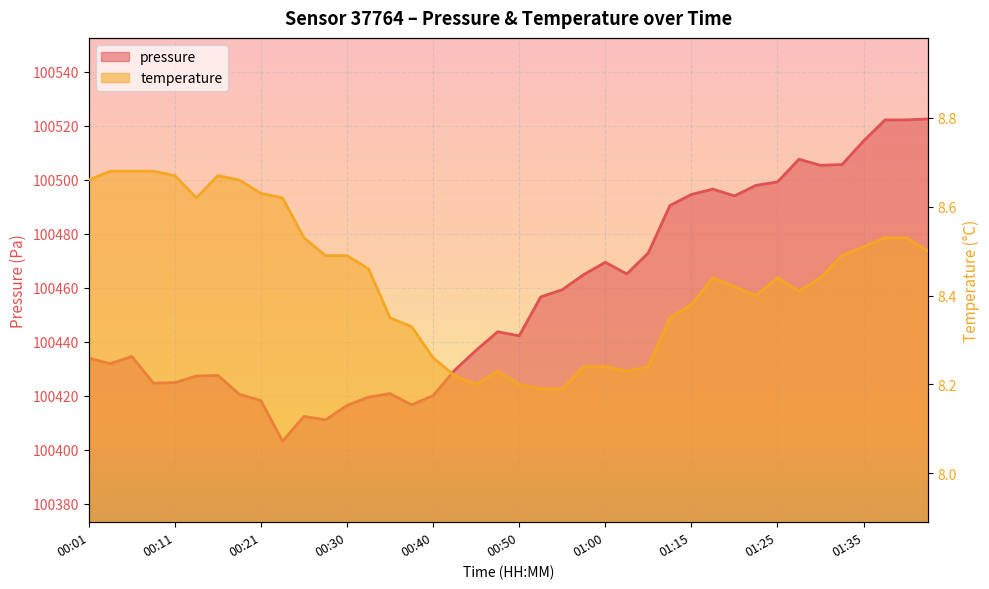

What is the spread (max minus min) of values at 01:00?

100461.3